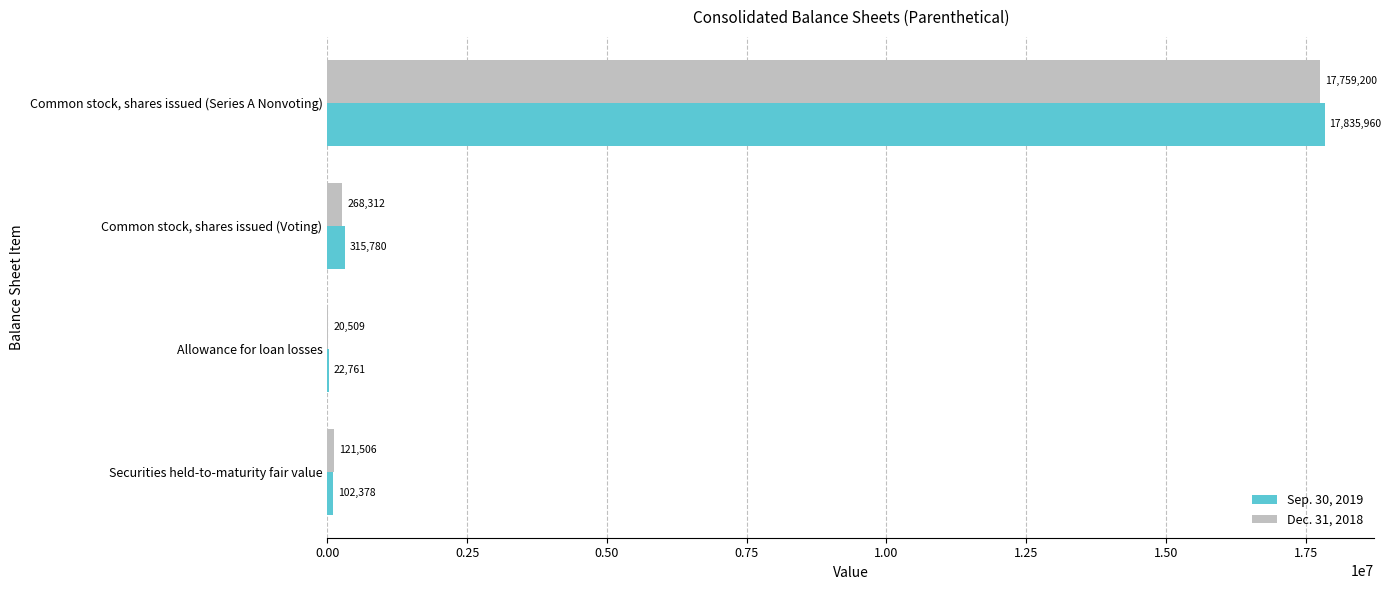

The Sep. 30, 2019 series shows 26237839 at Common stock, shares issued (Series A Nonvoting). True or false?

False